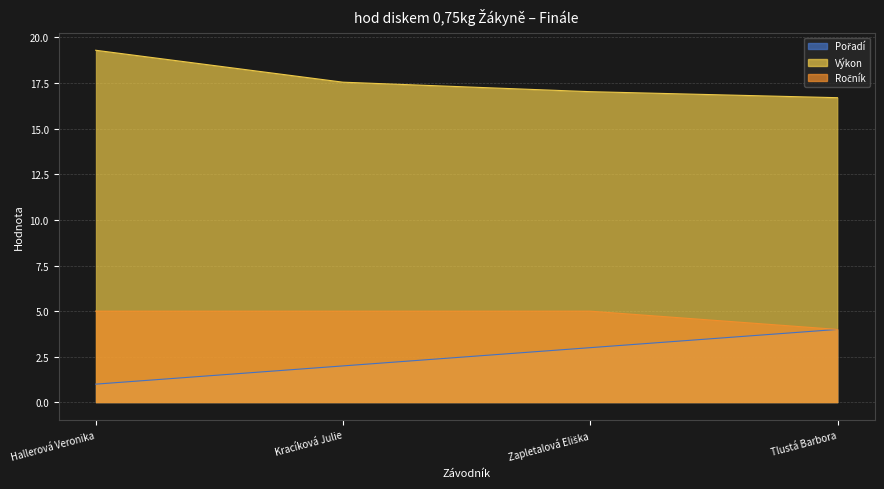

Rank the categories by Pořadí value from highest to lowest.

Tlustá Barbora, Zapletalová Eliška, Kracíková Julie, Hallerová Veronika